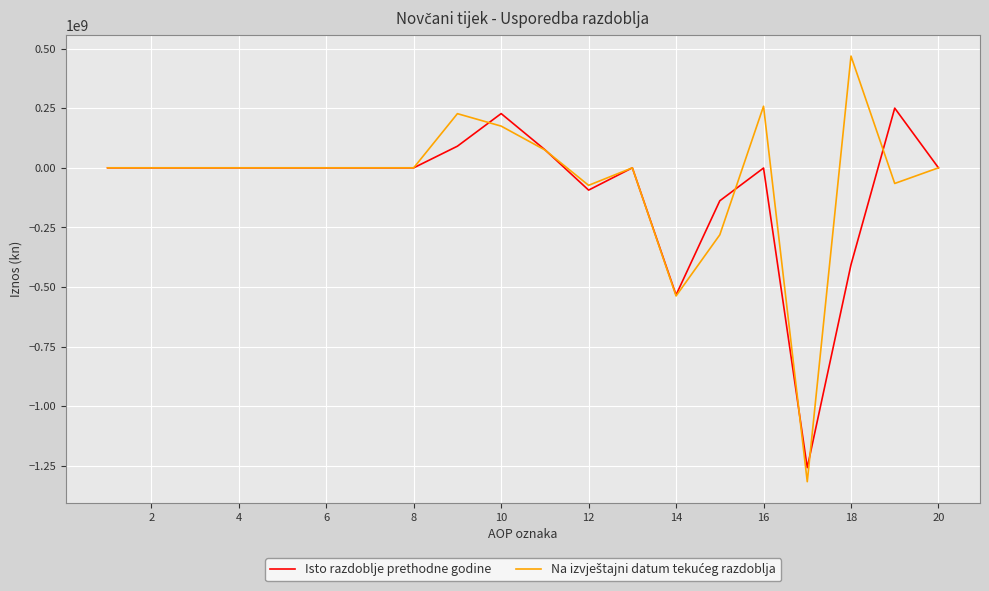

What is the greatest value displayed?

468611329